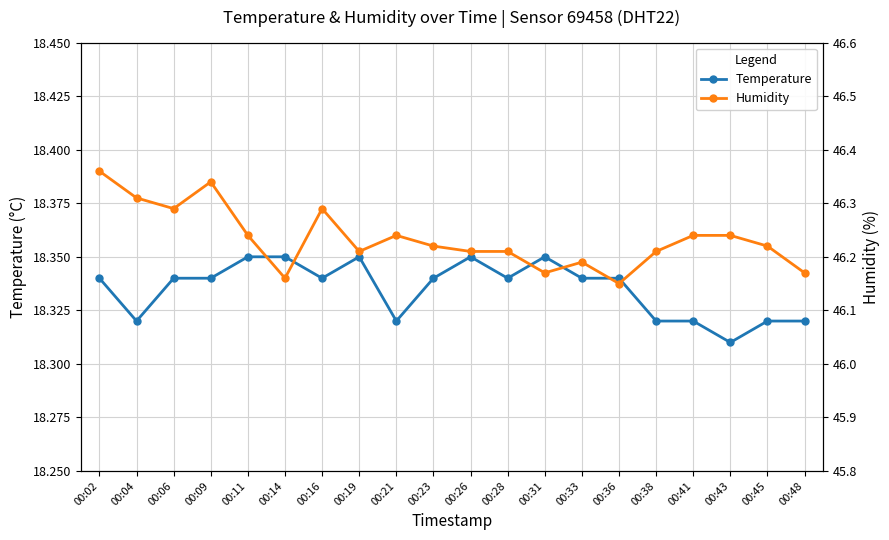

Reading left to right, what are all the values shown in this chart?

Temperature: 00:02=18.3	00:04=18.3	00:06=18.3	00:09=18.3	00:11=18.4	00:14=18.4	00:16=18.3	00:19=18.4	00:21=18.3	00:23=18.3	00:26=18.4	00:28=18.3	00:31=18.4	00:33=18.3	00:36=18.3	00:38=18.3	00:41=18.3	00:43=18.3	00:45=18.3	00:48=18.3
Humidity: 00:02=46.4	00:04=46.3	00:06=46.3	00:09=46.3	00:11=46.2	00:14=46.2	00:16=46.3	00:19=46.2	00:21=46.2	00:23=46.2	00:26=46.2	00:28=46.2	00:31=46.2	00:33=46.2	00:36=46.1	00:38=46.2	00:41=46.2	00:43=46.2	00:45=46.2	00:48=46.2